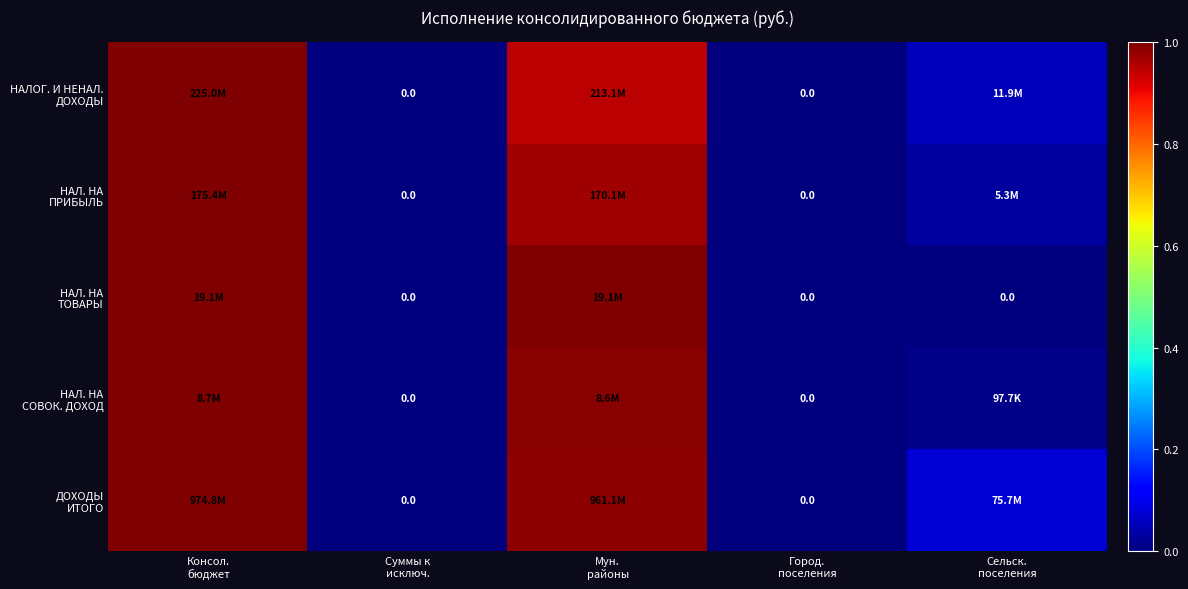

List the labels in order of НАЛ. НА СОВОК. ДОХОД value, smallest first.

Суммы к исключ., Город. поселения, Сельск. поселения, Мун. районы, Консол. бюджет